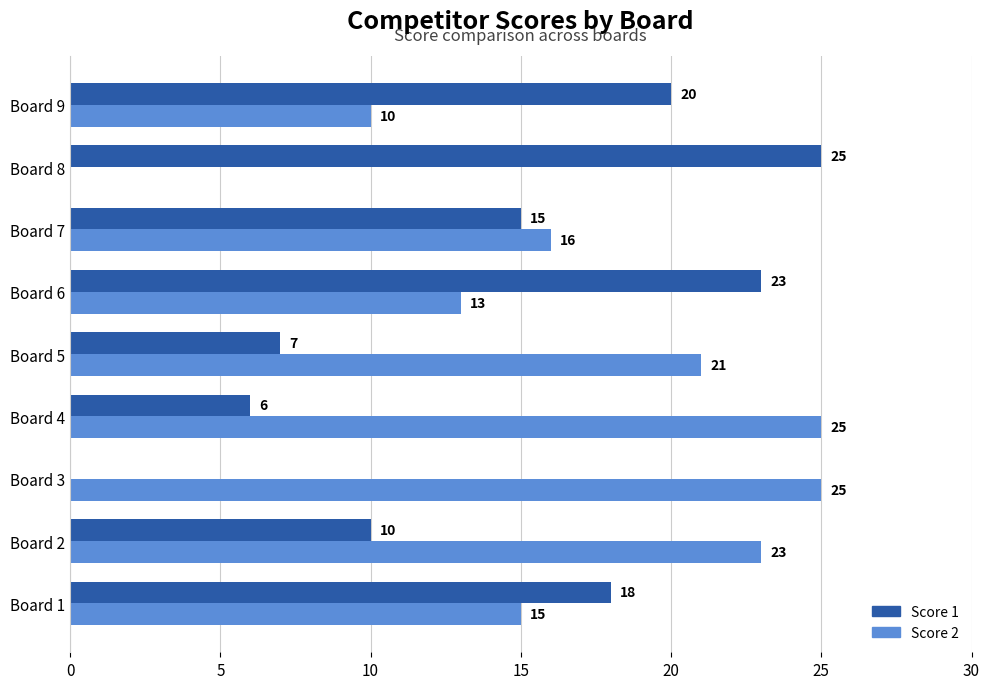

What is the sum of all Score 1 values?

124